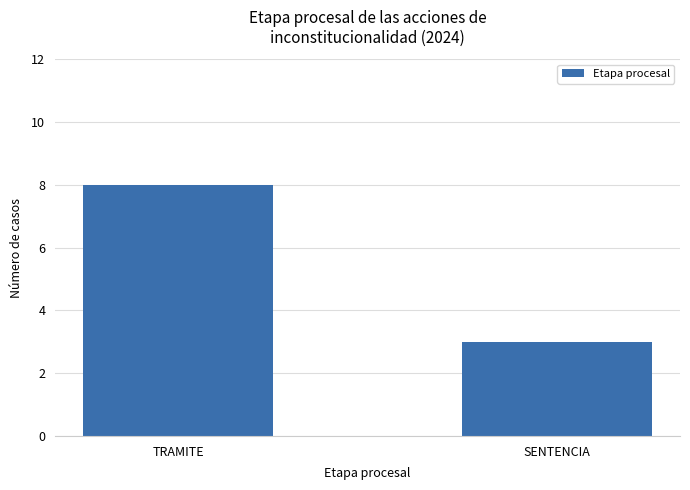

What is the label of the 1st bar from the left?

TRAMITE